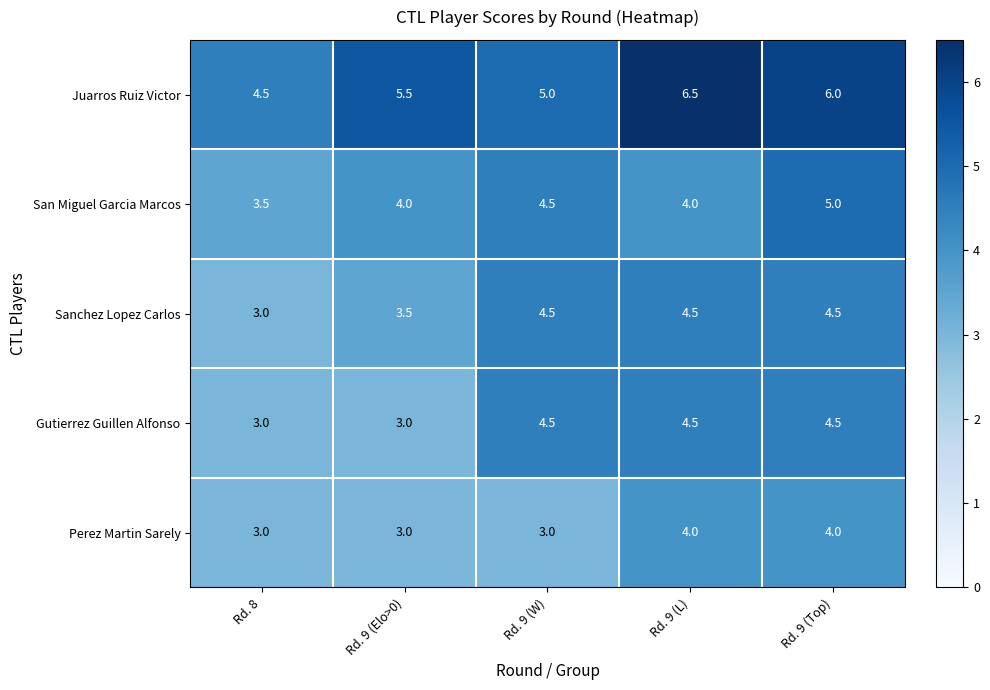

Reading left to right, extract all data points from this chart.

Juarros Ruiz Victor: Rd. 8=4.5	Rd. 9 (Elo>0)=5.5	Rd. 9 (W)=5.0	Rd. 9 (L)=6.5	Rd. 9 (Top)=6.0
San Miguel Garcia Marcos: Rd. 8=3.5	Rd. 9 (Elo>0)=4.0	Rd. 9 (W)=4.5	Rd. 9 (L)=4.0	Rd. 9 (Top)=5.0
Sanchez Lopez Carlos: Rd. 8=3.0	Rd. 9 (Elo>0)=3.5	Rd. 9 (W)=4.5	Rd. 9 (L)=4.5	Rd. 9 (Top)=4.5
Gutierrez Guillen Alfonso: Rd. 8=3.0	Rd. 9 (Elo>0)=3.0	Rd. 9 (W)=4.5	Rd. 9 (L)=4.5	Rd. 9 (Top)=4.5
Perez Martin Sarely: Rd. 8=3.0	Rd. 9 (Elo>0)=3.0	Rd. 9 (W)=3.0	Rd. 9 (L)=4.0	Rd. 9 (Top)=4.0